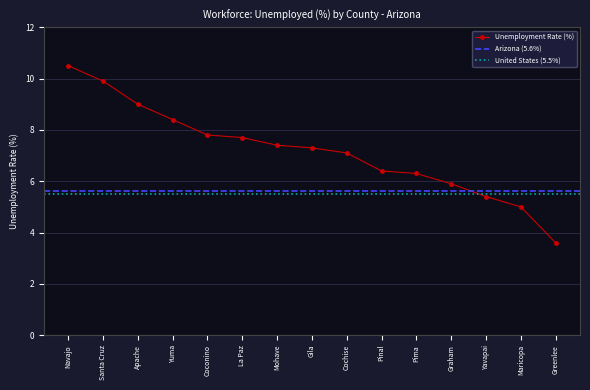

Approximately how many times larger is the value at Gila compared to Pinal?

1.1